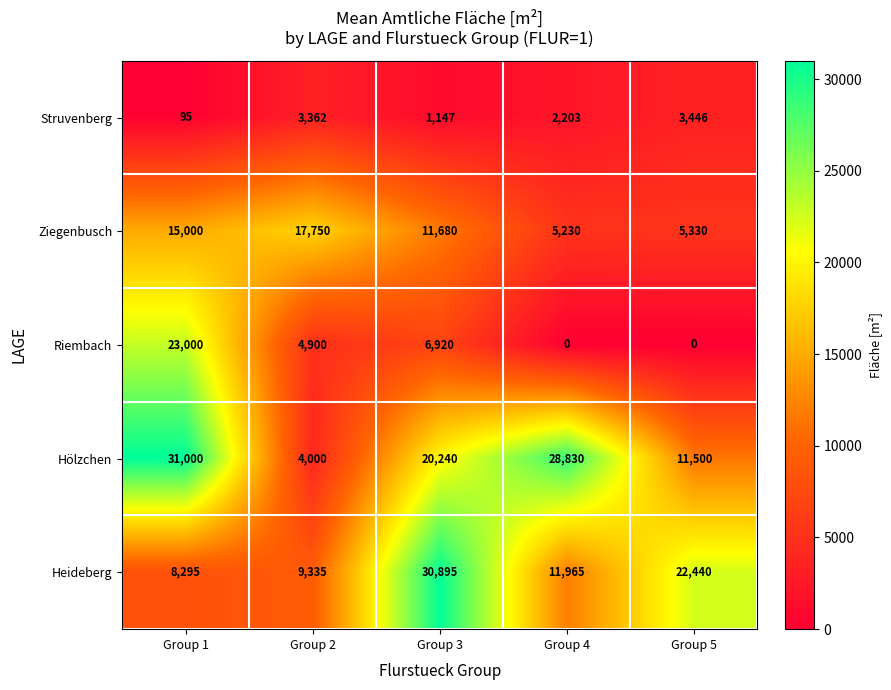

Which label corresponds to the largest value in the chart?

Group 1